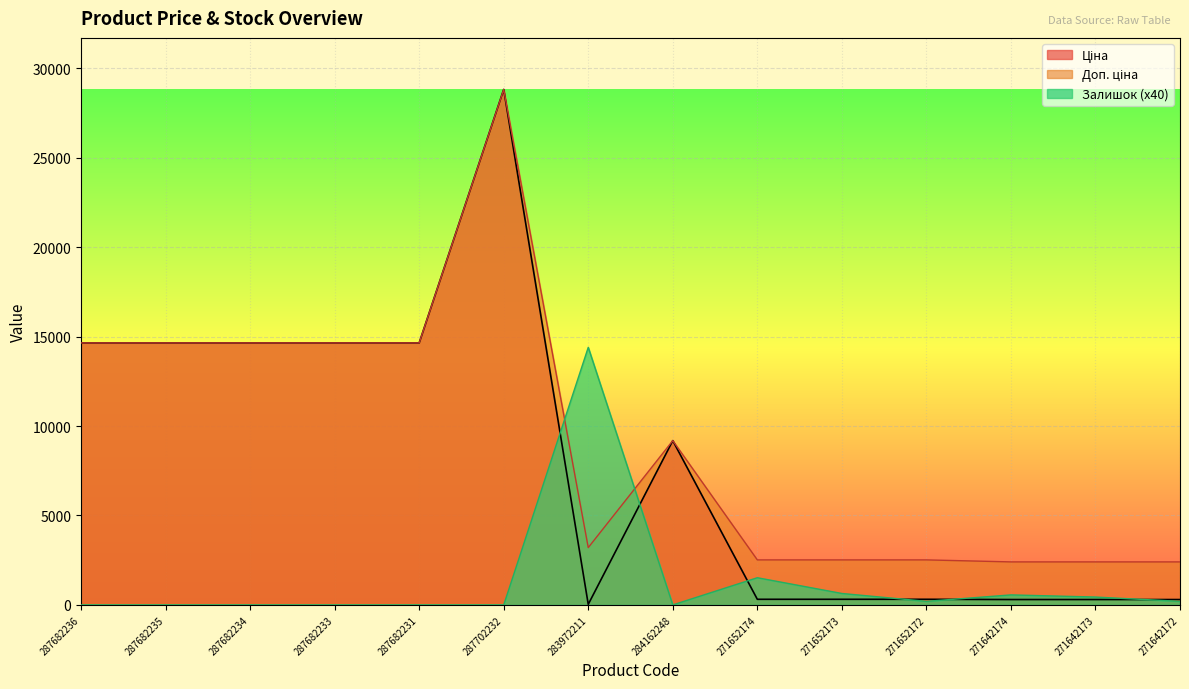

What is the label of the 6th point from the left?

287702232